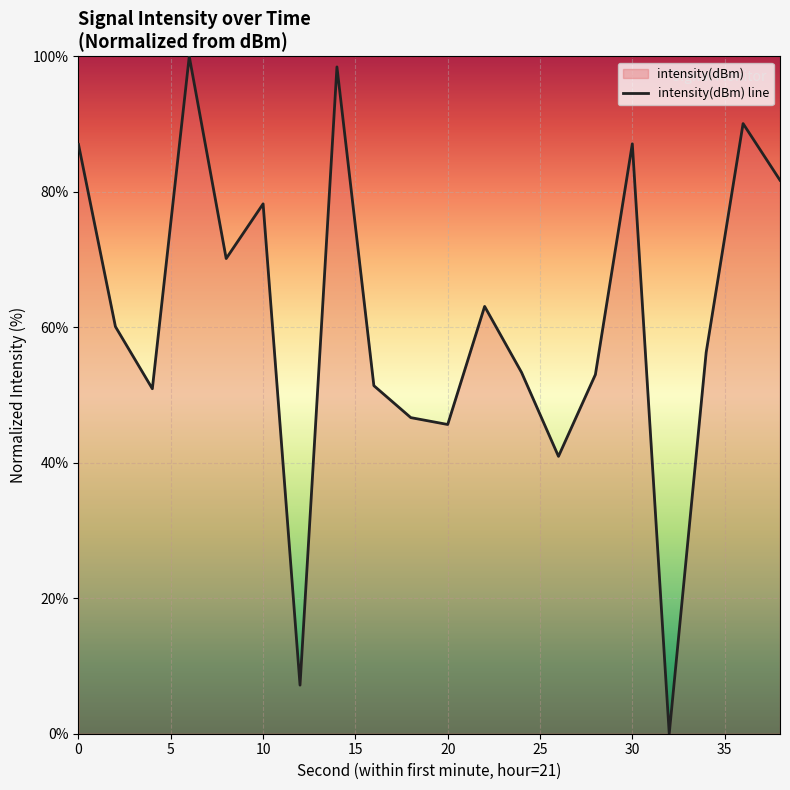

How many points are lower than both their immediate neighbors (excluding endpoints)?

6